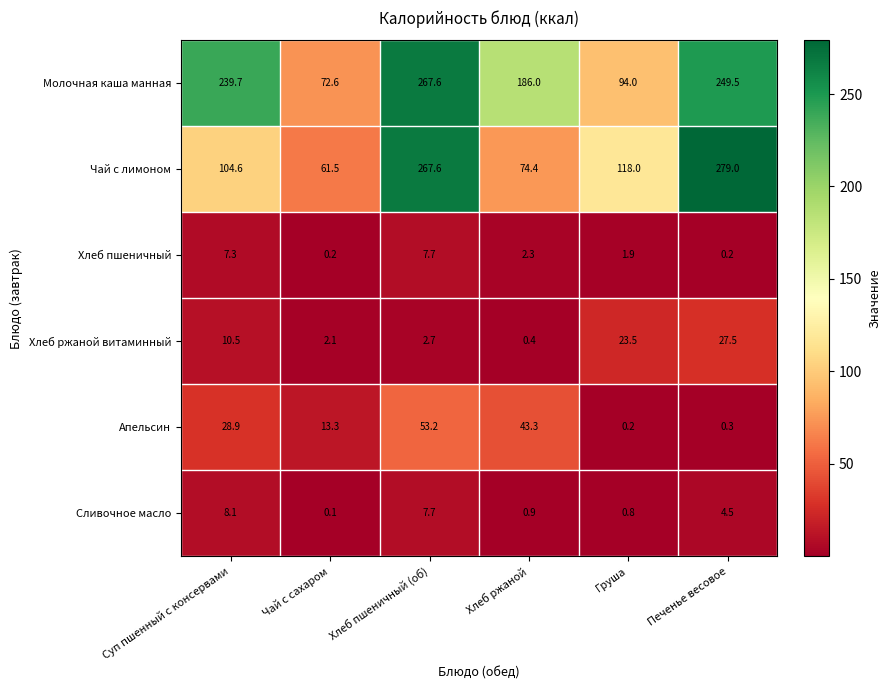

What is the minimum value shown in the chart?

0.1